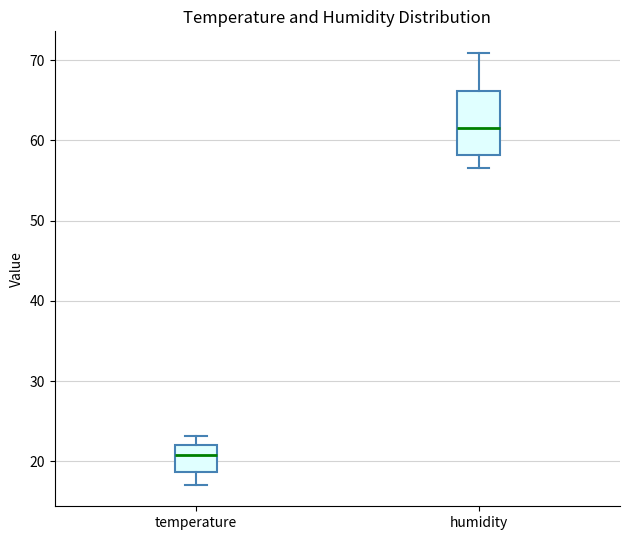

Reading left to right, read every box against the y-axis: the position of its median line, the range the box covers, and the ends of its whiskers. The values are not printed on the chart, so give them approximately, as read against the axis.

temperature: median 21, box 19 to 22, whiskers 17 to 23
humidity: median 62, box 58 to 66, whiskers 57 to 71